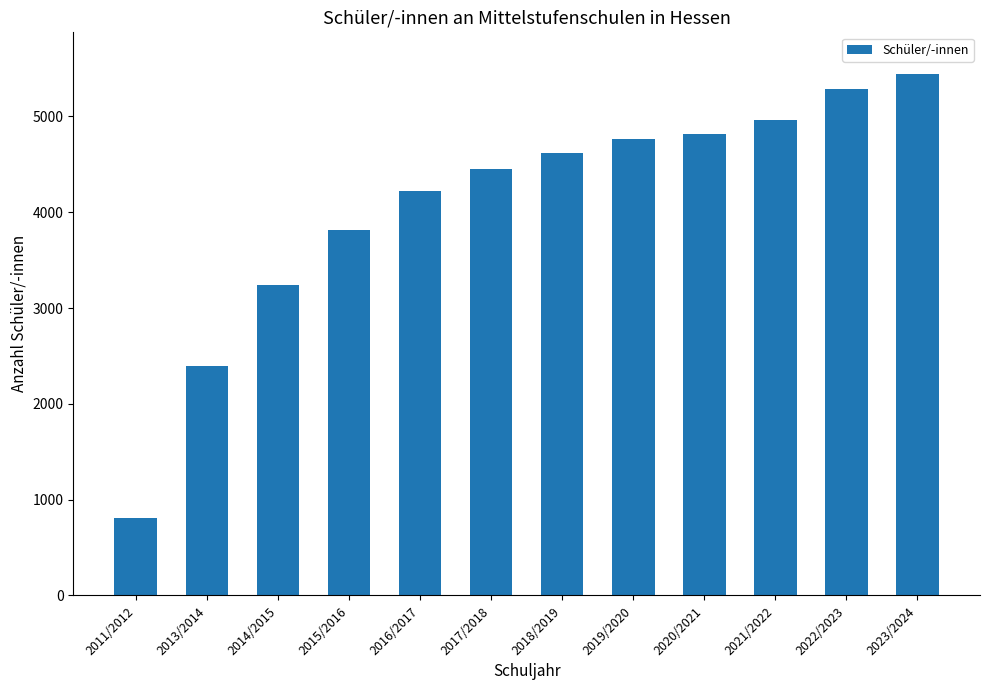

Reading left to right, extract all data points from this chart.

812	2400	3236	3817	4224	4449	4623	4759	4814	4962	5282	5442